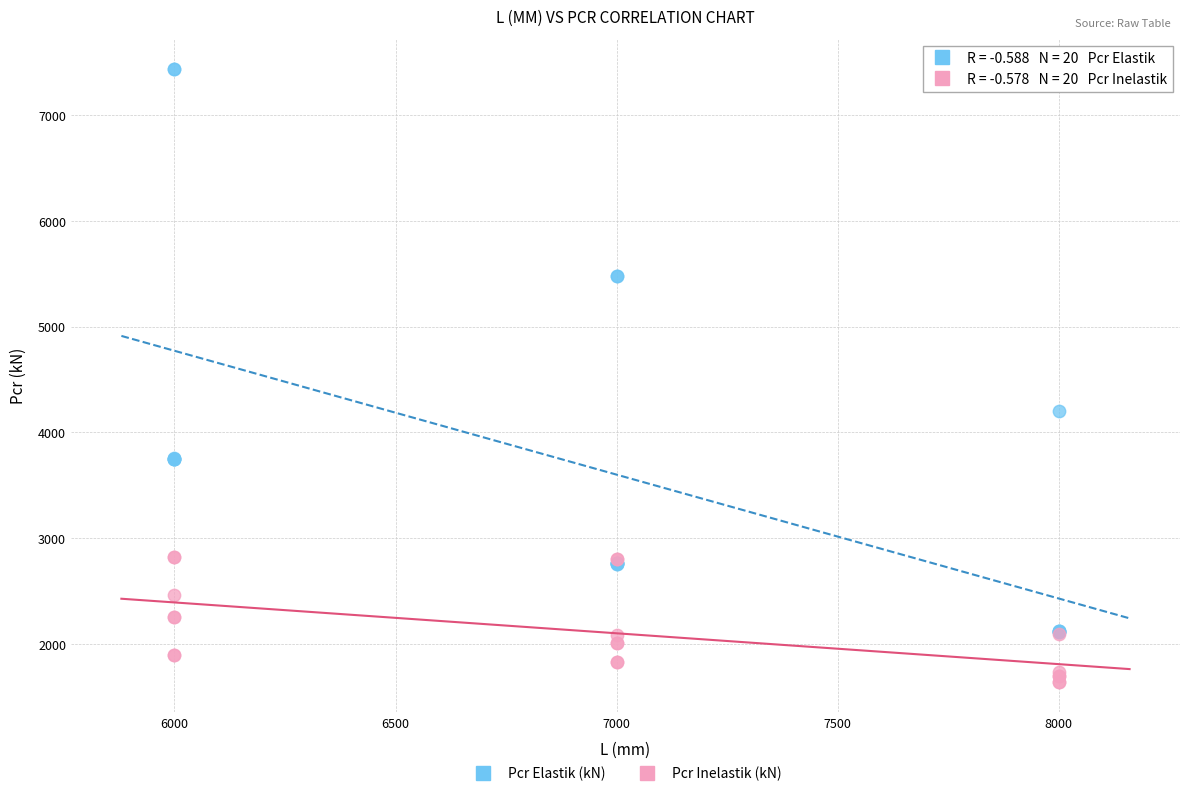

Across all series, what Y value is closest to 4538?

4200.0